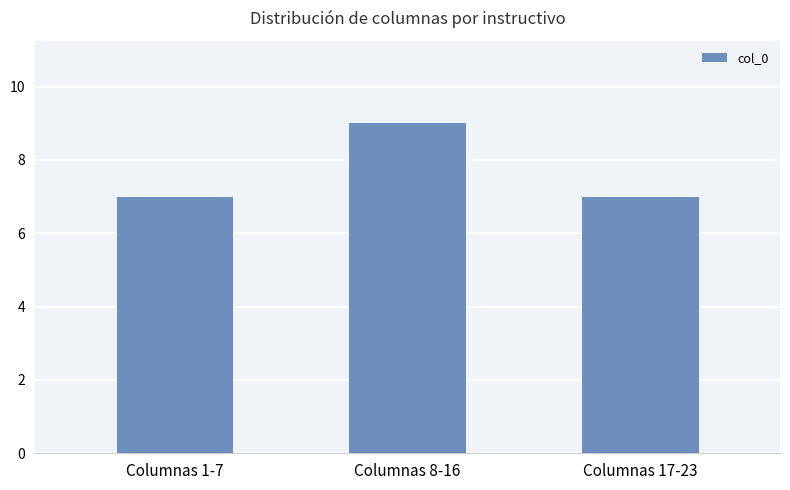

What is the label of the 2nd bar from the right?

Columnas 8-16